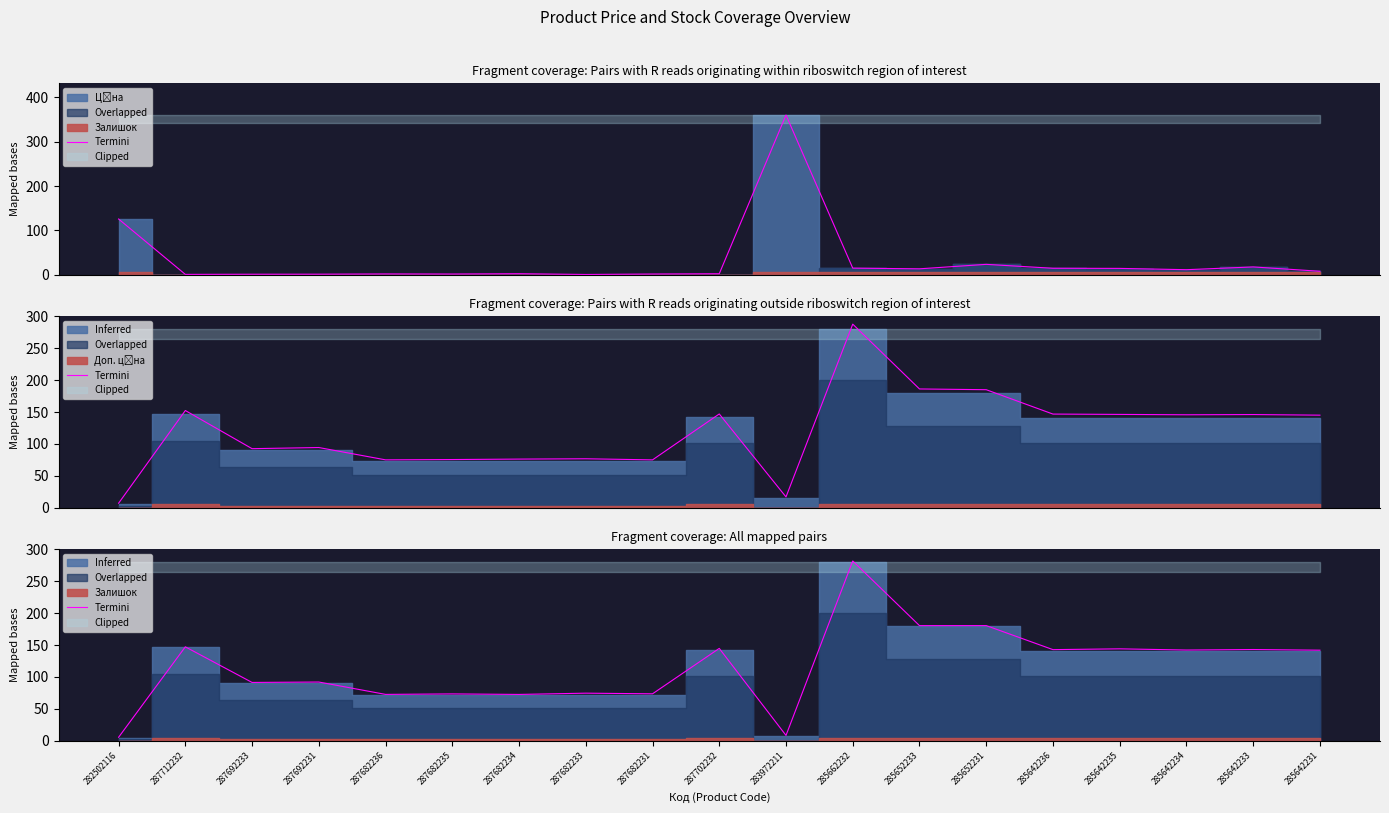

Is it true that the value at 283972211 is 8.4?

True